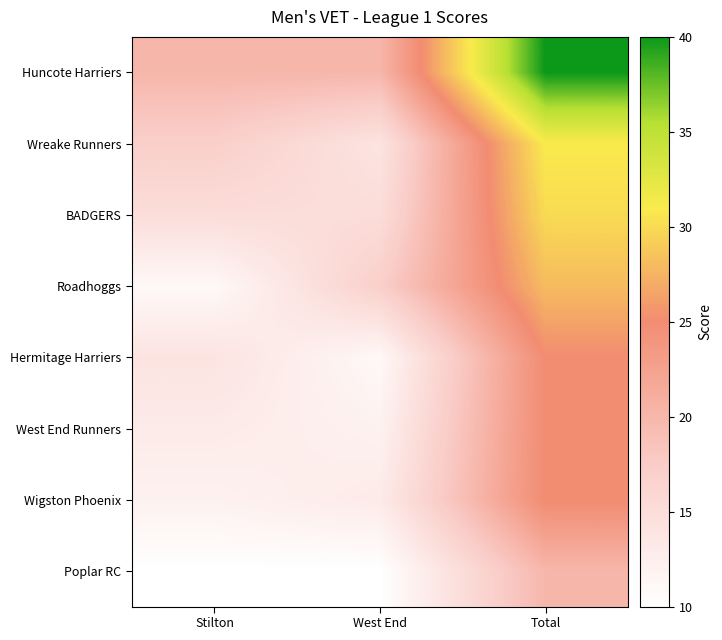

Between West End and Total, which is larger?

Total